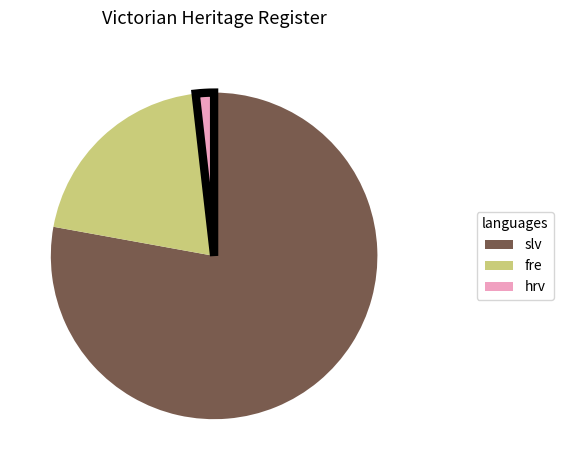

What is the smallest slice in the pie chart?

hrv